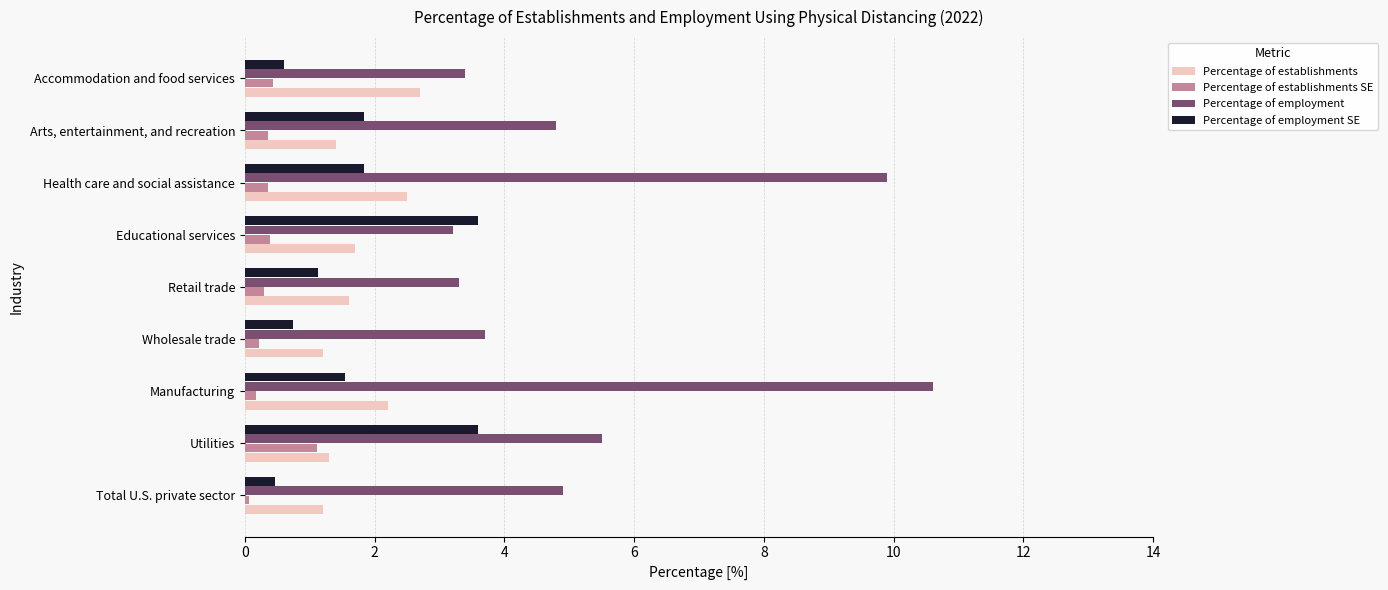

Rank the series by their maximum value, from lowest to highest.

Percentage of establishments SE, Percentage of establishments, Percentage of employment SE, Percentage of employment